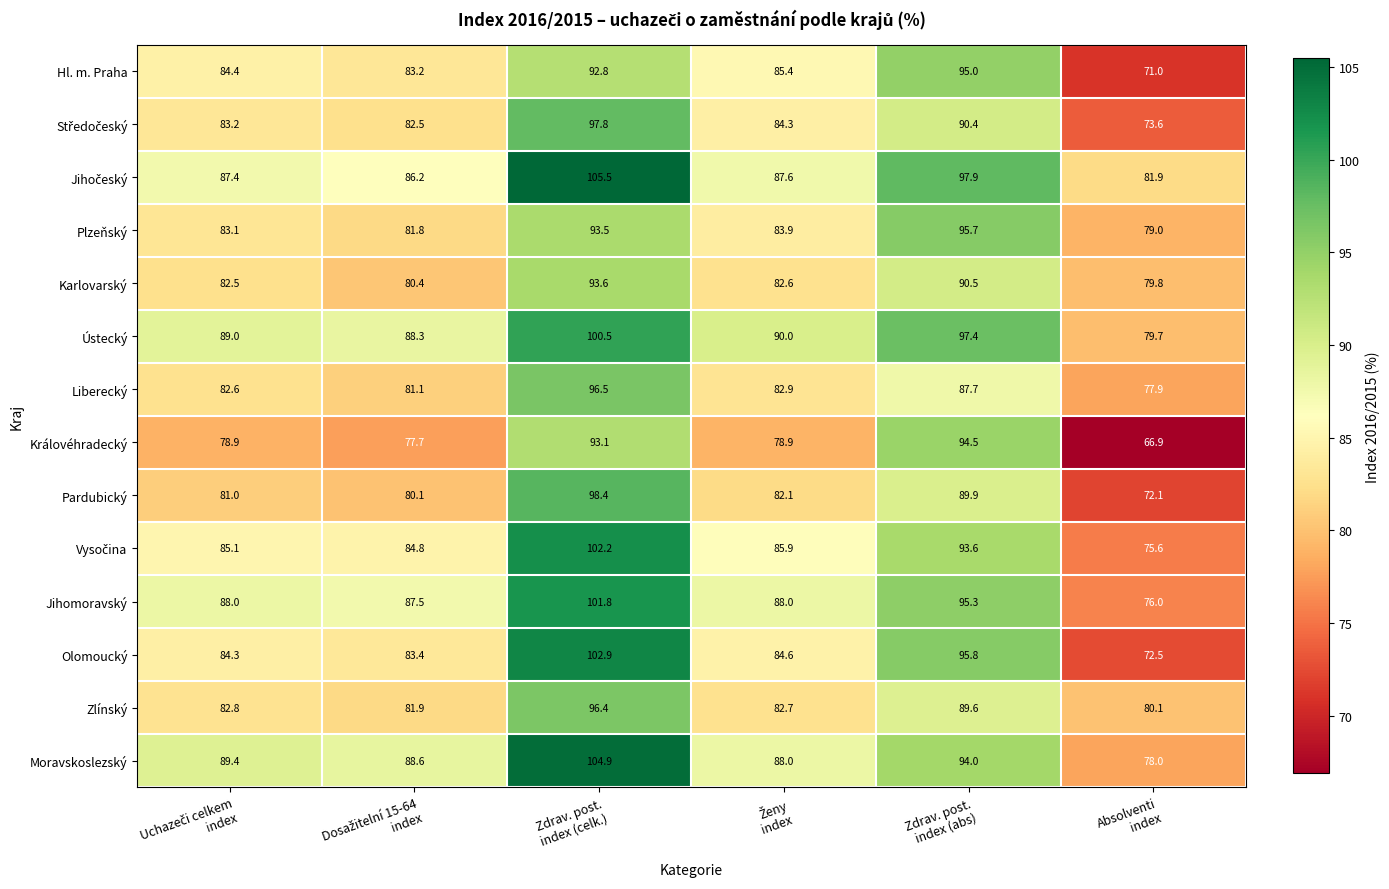

Count the number of data series in this chart.

14